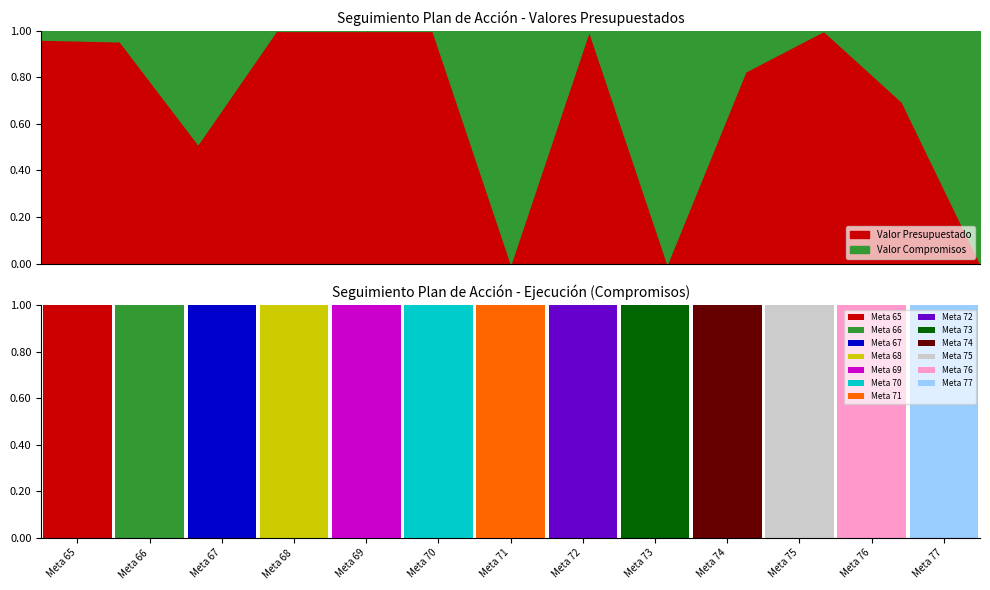

Rank the categories by value from highest to lowest.

Meta 74, Meta 65, Meta 66, Meta 67, Meta 68, Meta 69, Meta 70, Meta 71, Meta 72, Meta 73, Meta 75, Meta 76, Meta 77